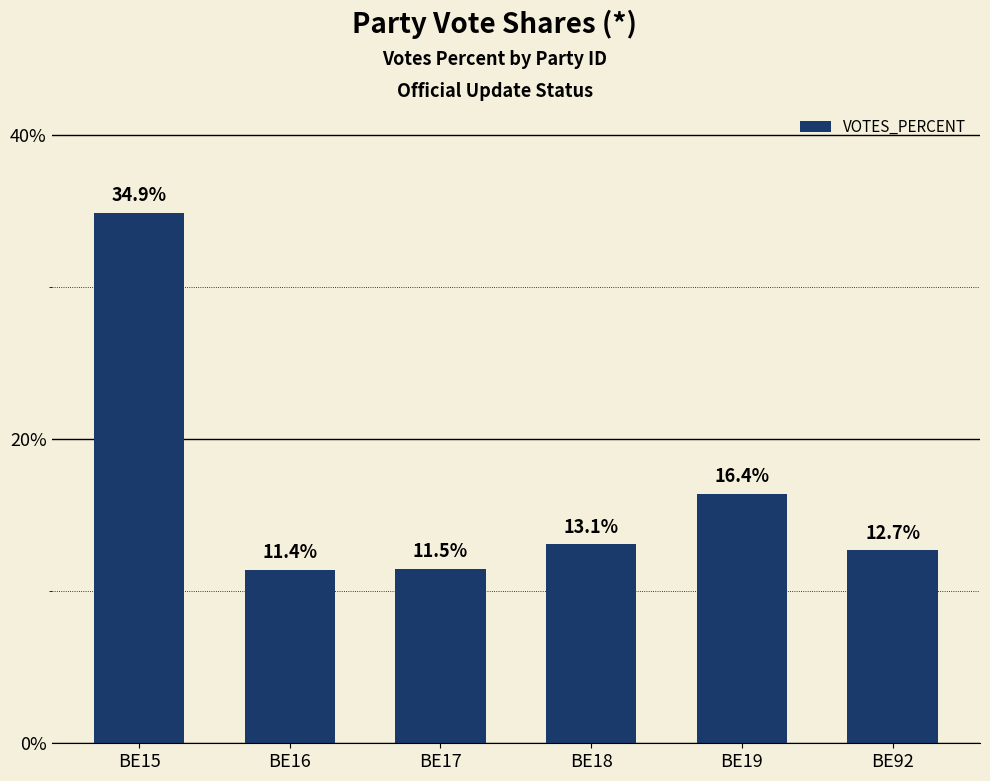

Reading left to right, list all the values displayed in this chart.

34.9	11.4	11.5	13.1	16.4	12.7